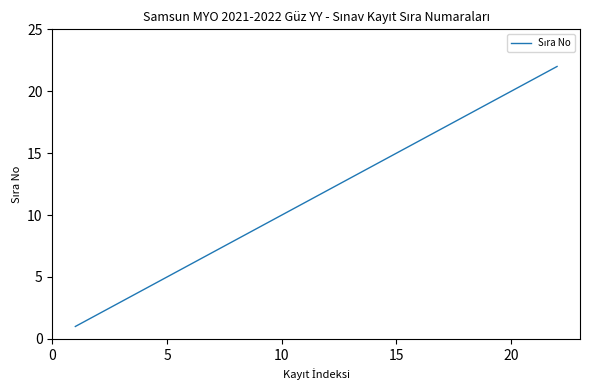

What is the difference between the maximum and minimum values?

21